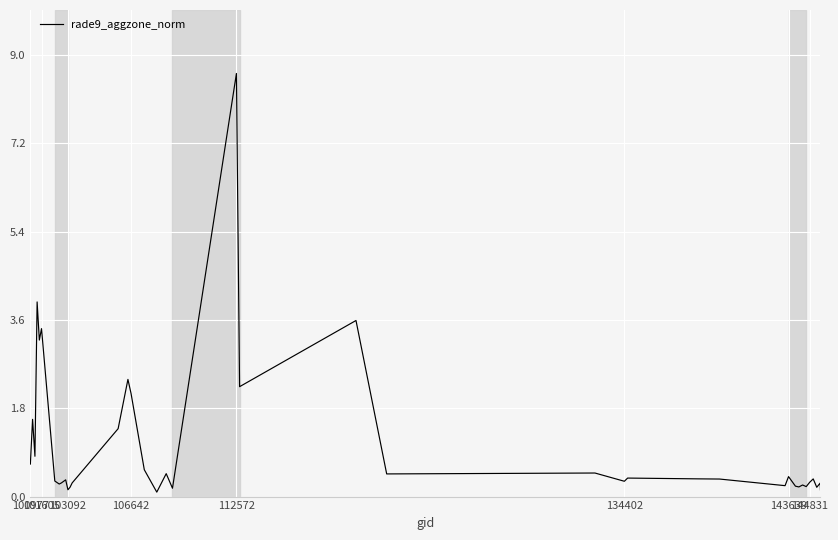

What is the difference between the maximum and minimum values?

8.5